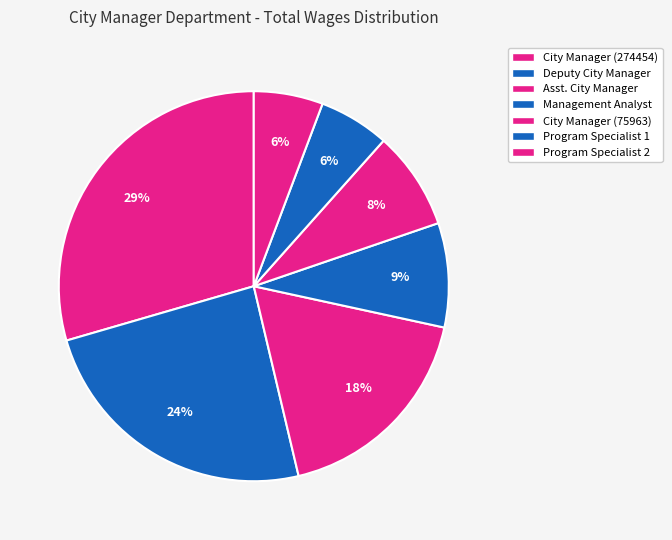

How much of the chart is everything except City Manager (274454)?

70.5%